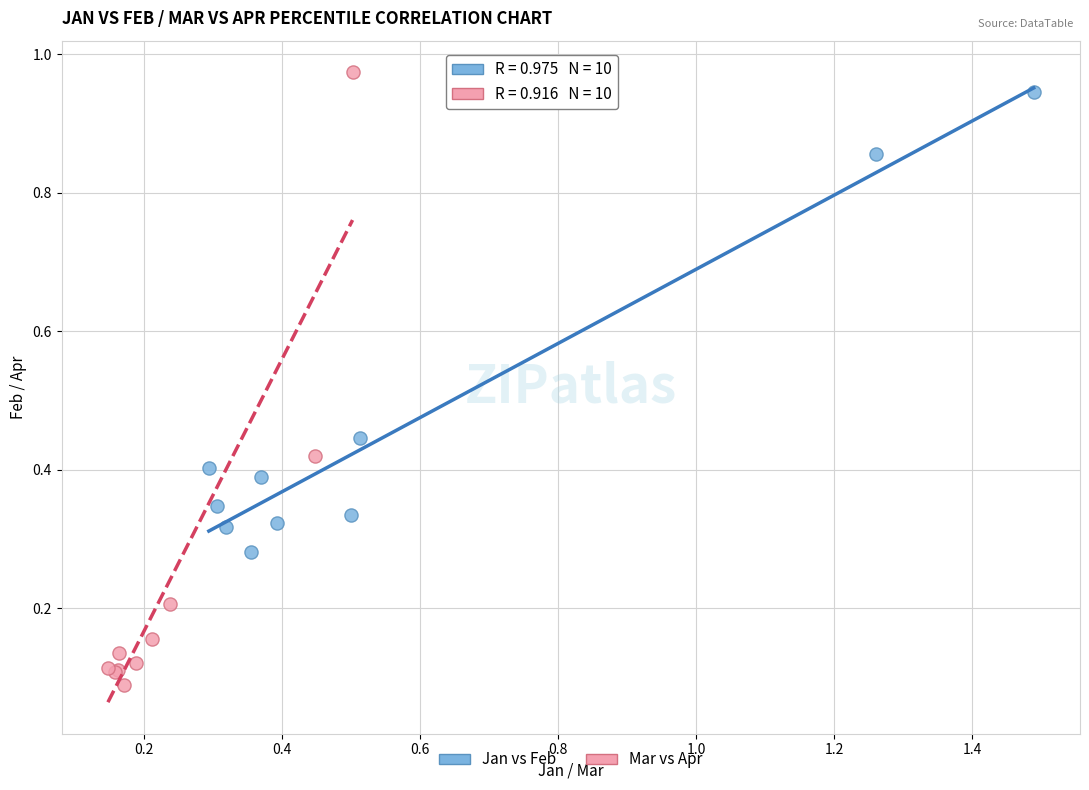

Which series reaches the minimum Y coordinate?

Mar vs Apr